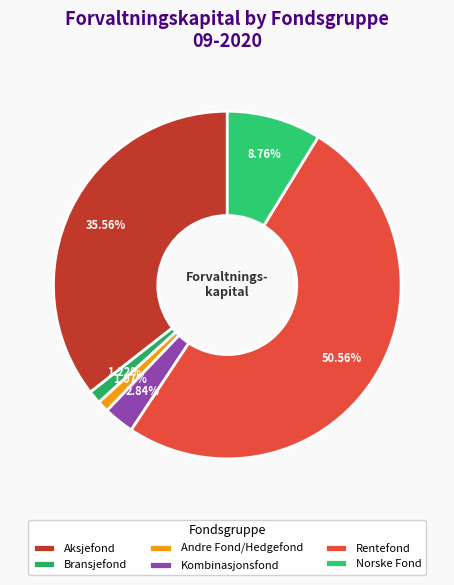

Combined, do Andre Fond/Hedgefond and Kombinasjonsfond account for over 50%?

No